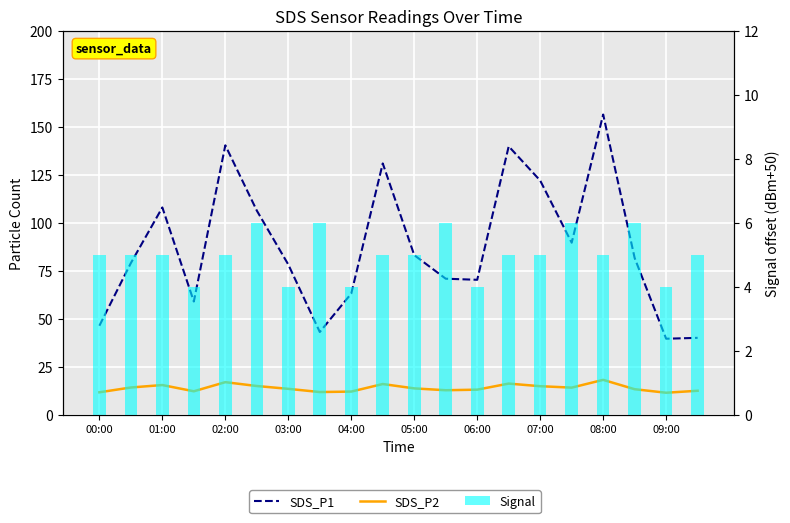

How many series are shown in this chart?

3